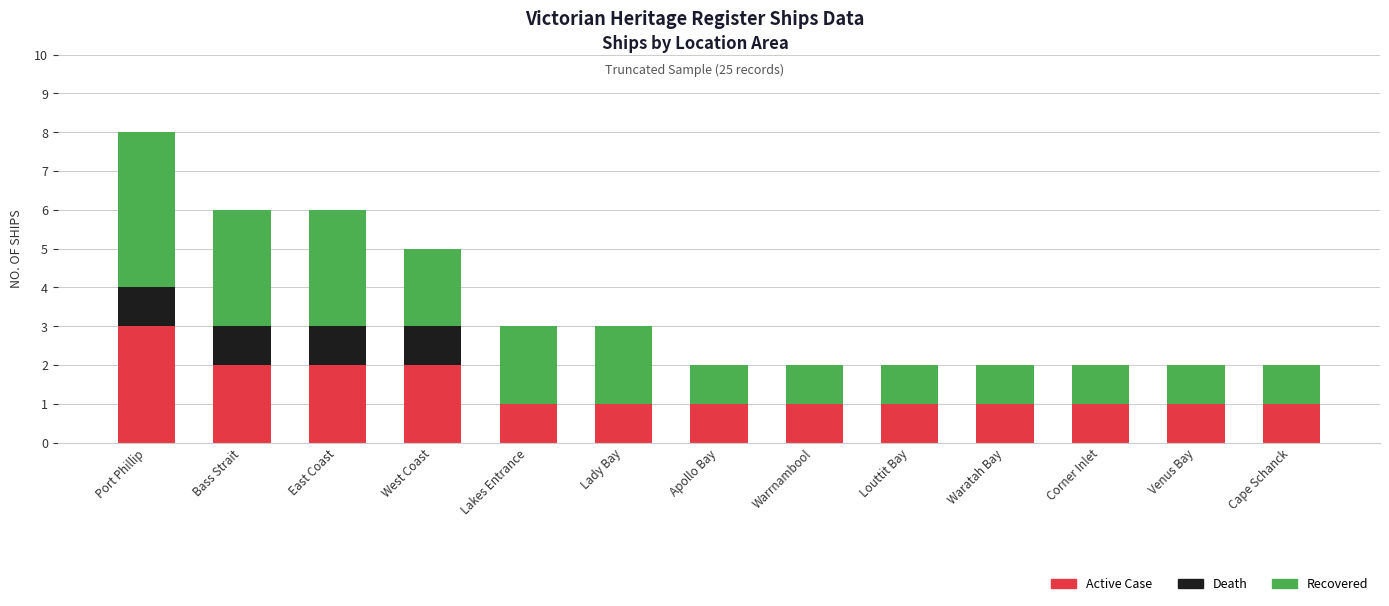

At which label does Active Case reach its peak?

Port Phillip